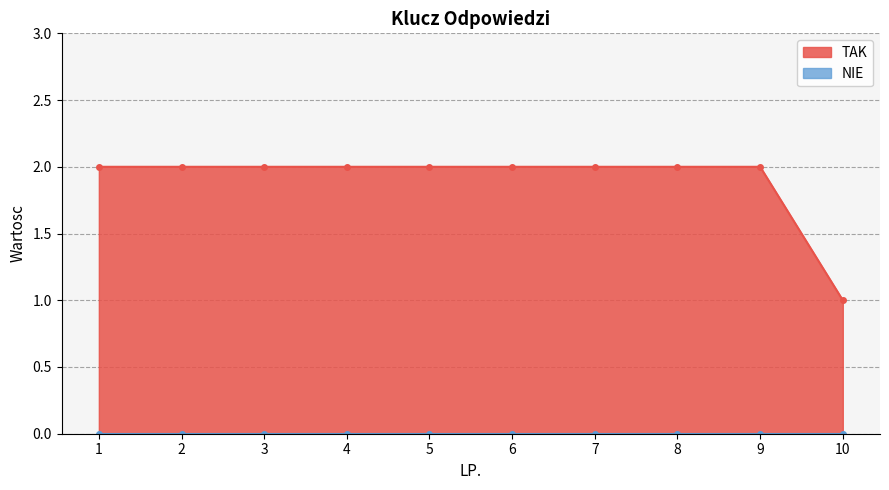

Is it true that the value at 1 is 3?

False